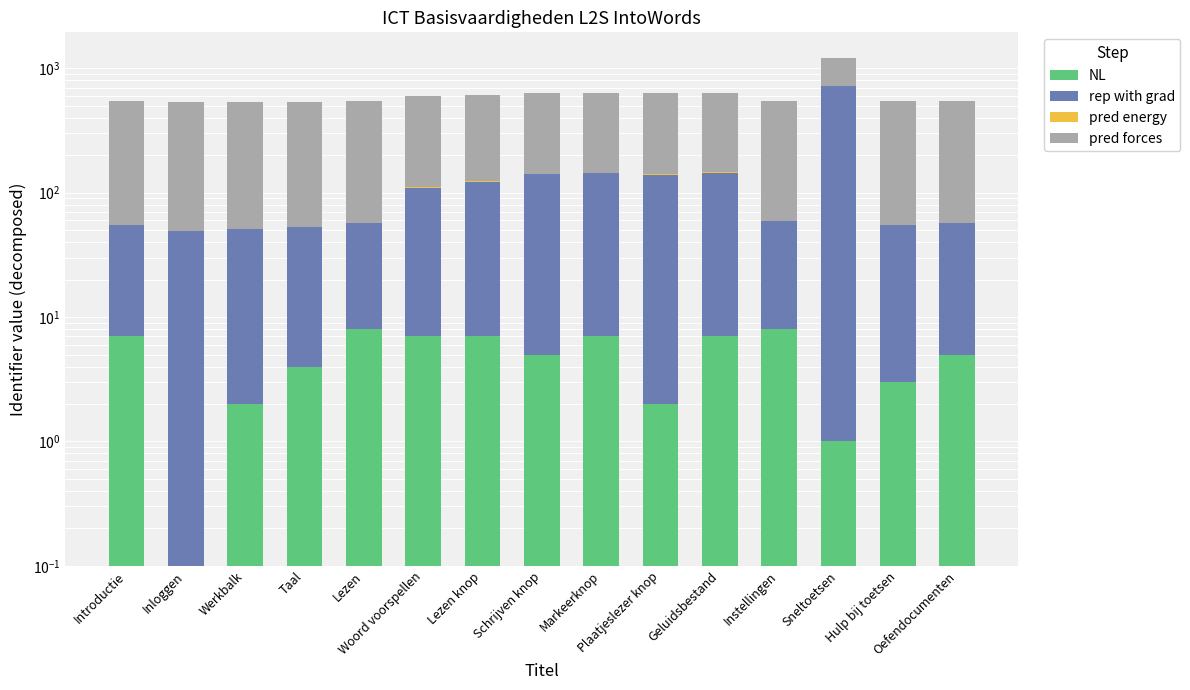

What is the minimum value shown in the chart?

0.1